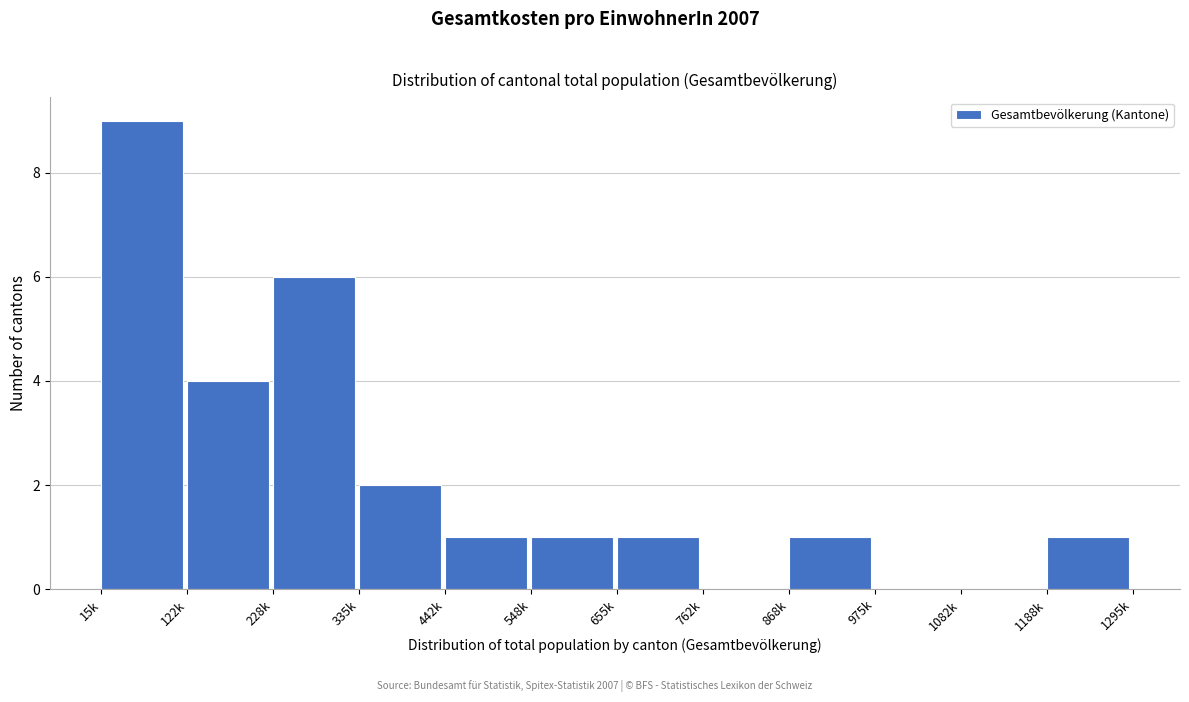

Reading left to right, list all the values displayed in this chart.

15k=9	122k=4	228k=6	335k=2	442k=1	548k=1	655k=1	762k=0	868k=1	975k=0	1082k=0	1188k=1